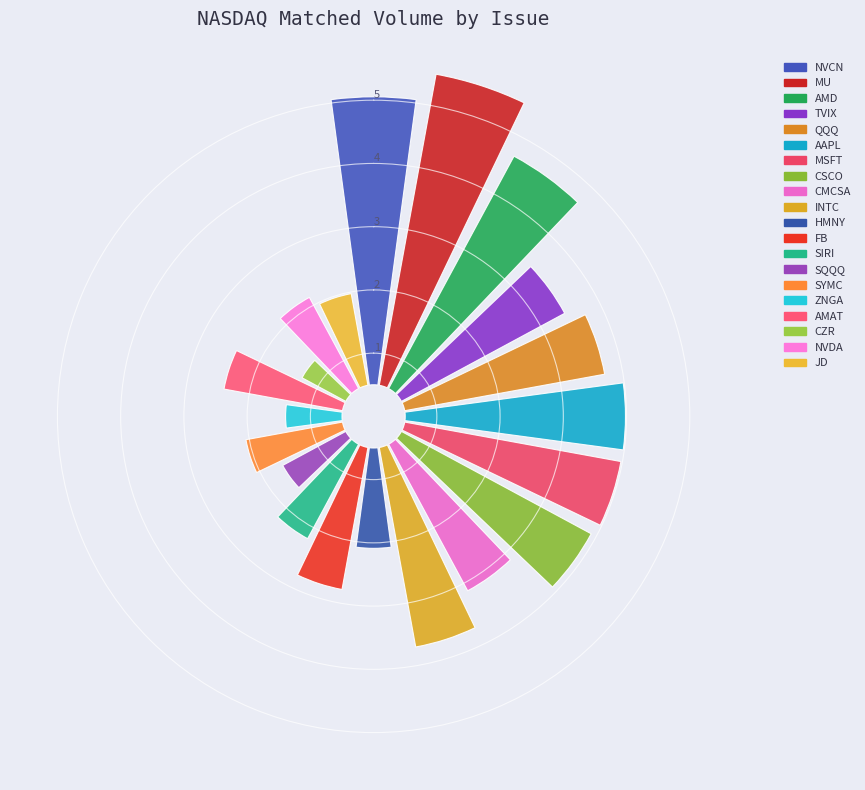

What is the change in value from NVCN to AMAT?

-2.6